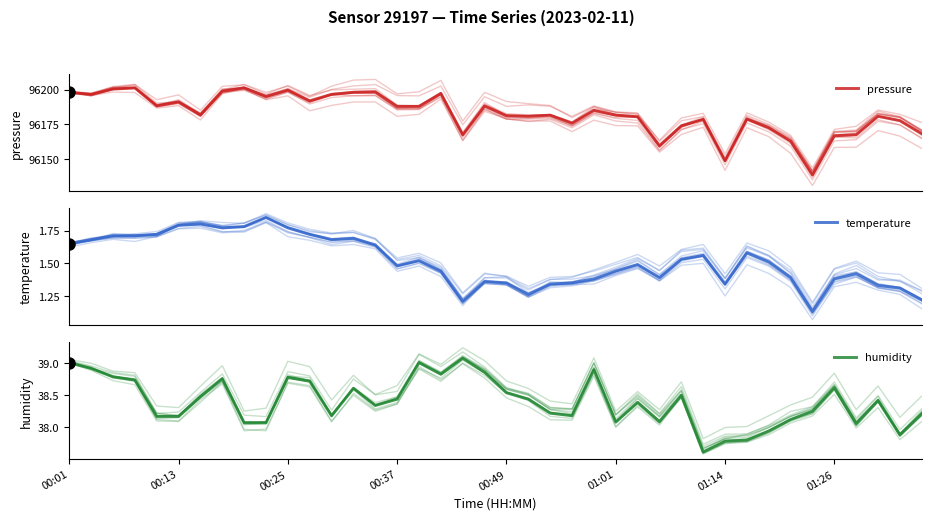

What position from the left is 33?

34